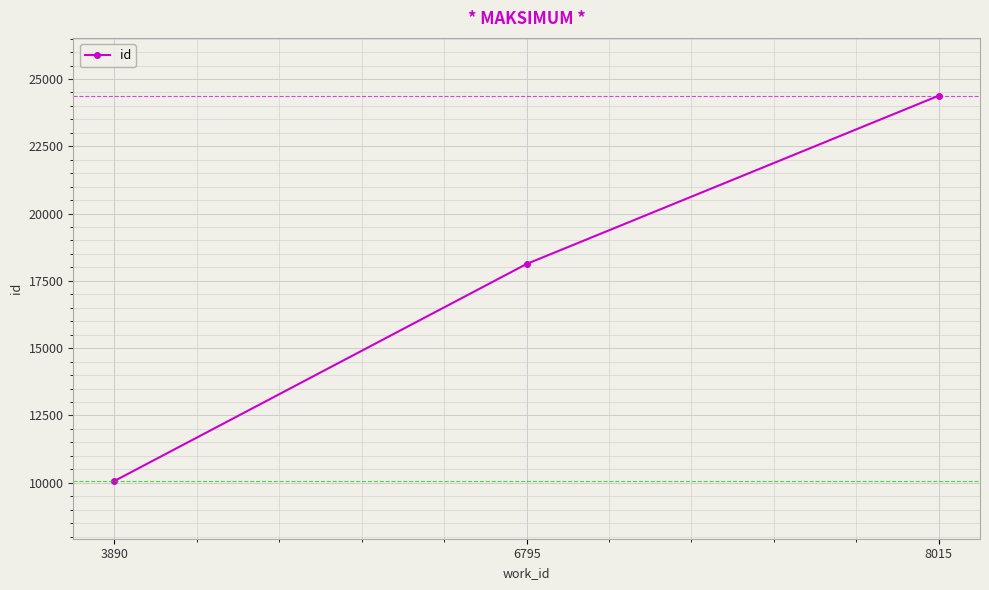

Count the number of data series in this chart.

1